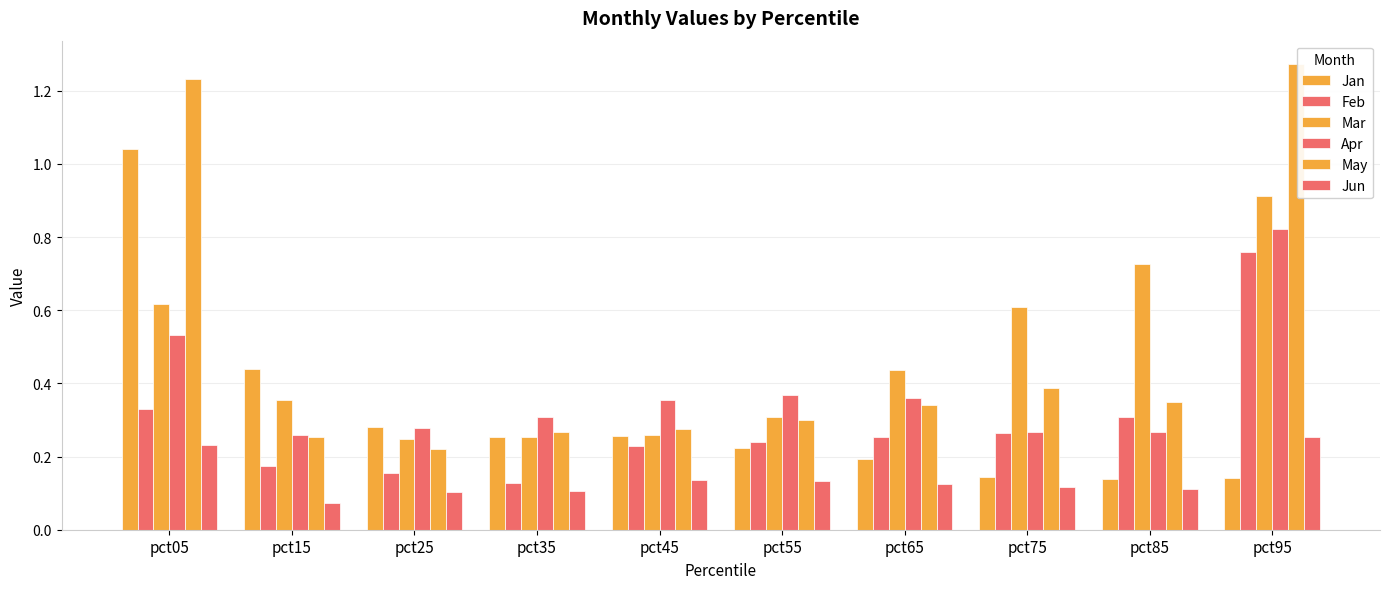

Is it true that Feb equals 0.2 at pct85?

False